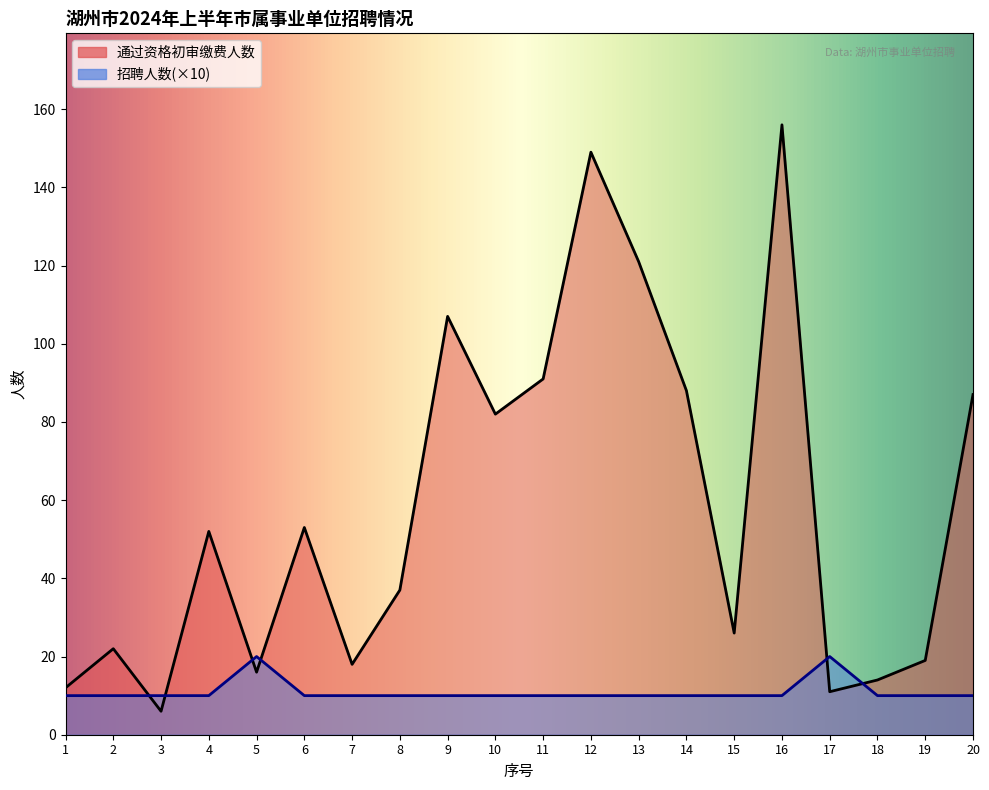

Reading right to left, what are all the values shown in this chart?

通过资格初审缴费人数: 87	19	14	11	156	26	88	121	149	91	82	107	37	18	53	16	52	6	22	12
招聘人数: 10	10	10	20	10	10	10	10	10	10	10	10	10	10	10	20	10	10	10	10